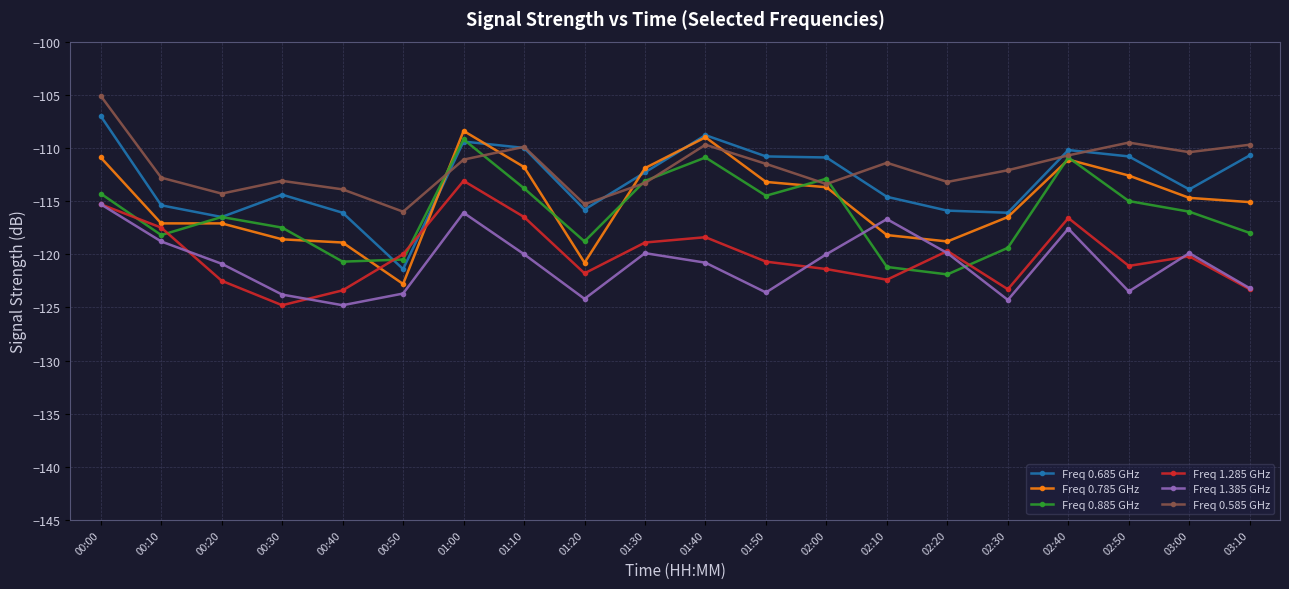

Is the value of Freq 1.385 GHz at 03:00 greater than the value of Freq 0.685 GHz at 02:40?

No